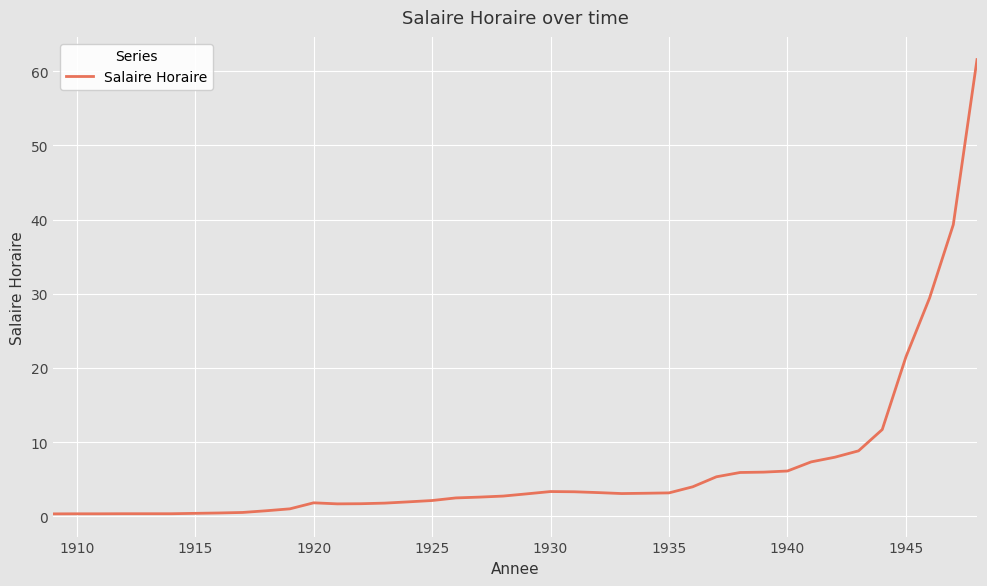

What is the greatest value displayed?

61.6